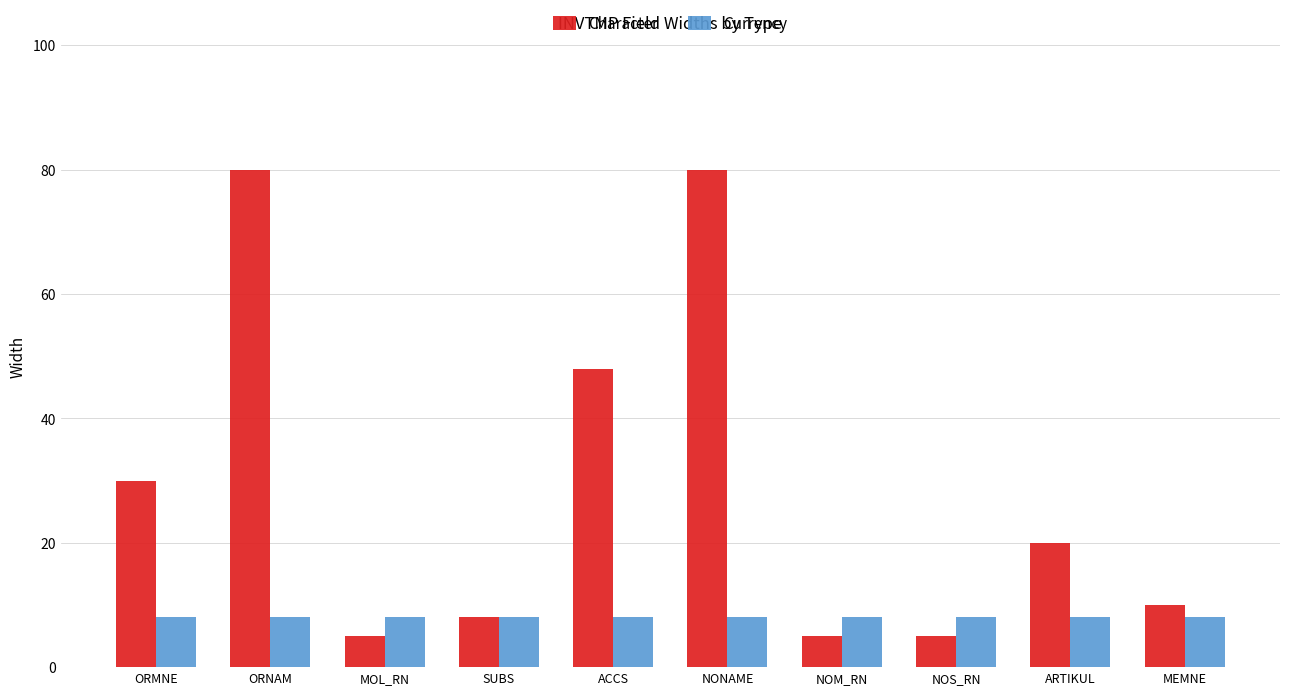

Are the bars horizontal?

No